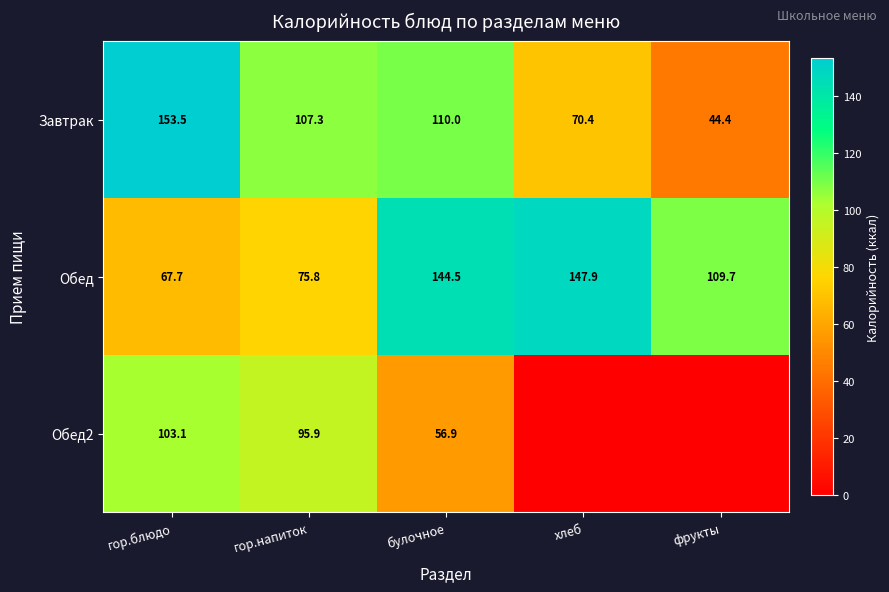

What is the spread (max minus min) of values at фрукты?

109.7